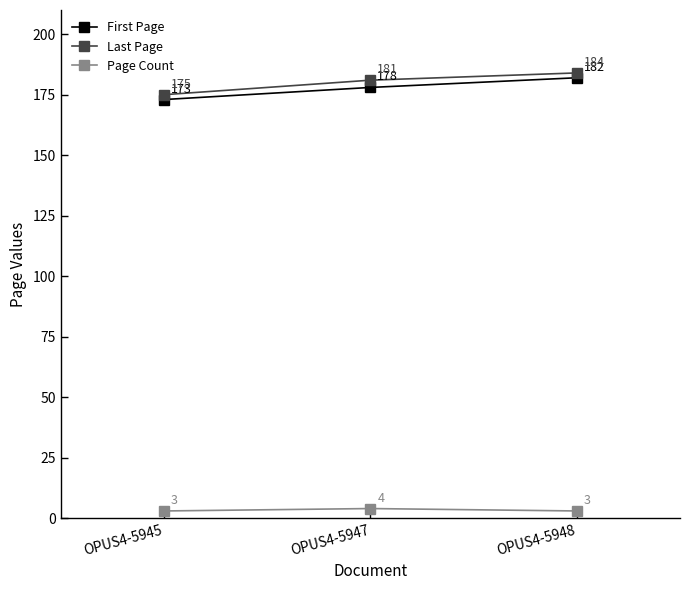

The value of First Page at OPUS4-5945 is 173. True or false?

True